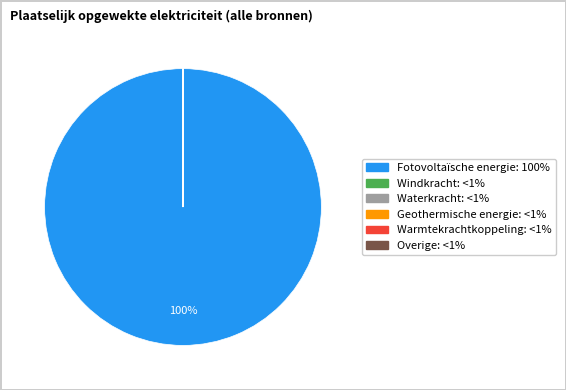

Does Fotovoltaïsche energie account for over 50% of the chart?

Yes